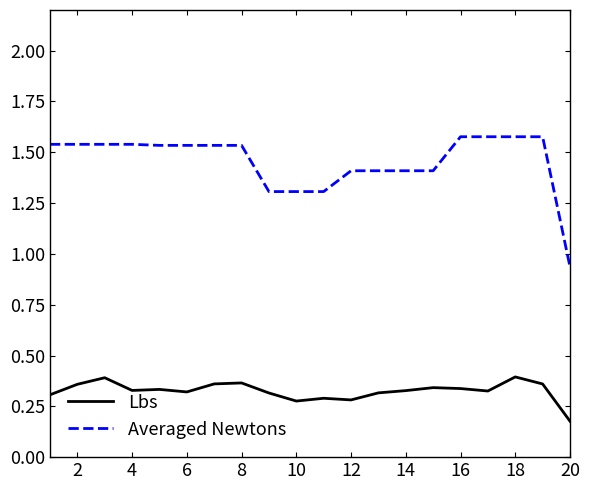

Which series has the largest total across all categories?

Averaged Newtons